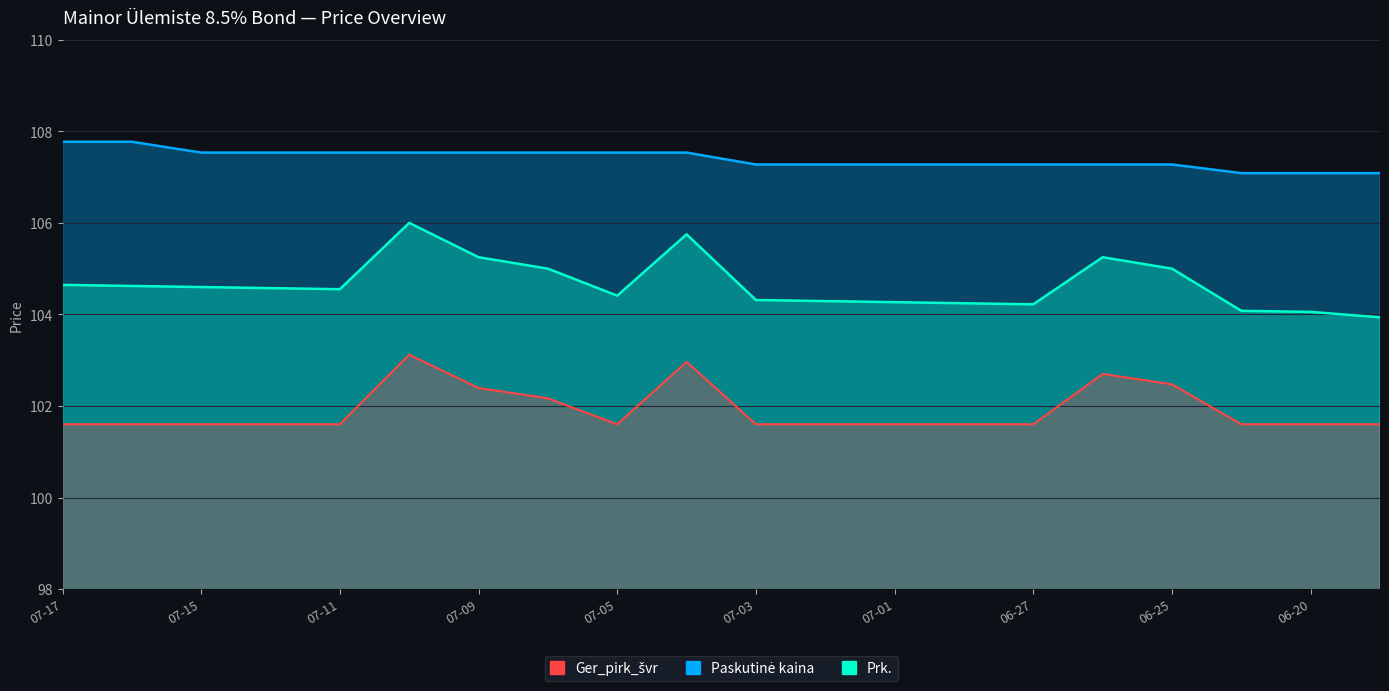

What are all the series names shown in the legend?

Prk., Paskutinė kaina, Ger_pirk_švr